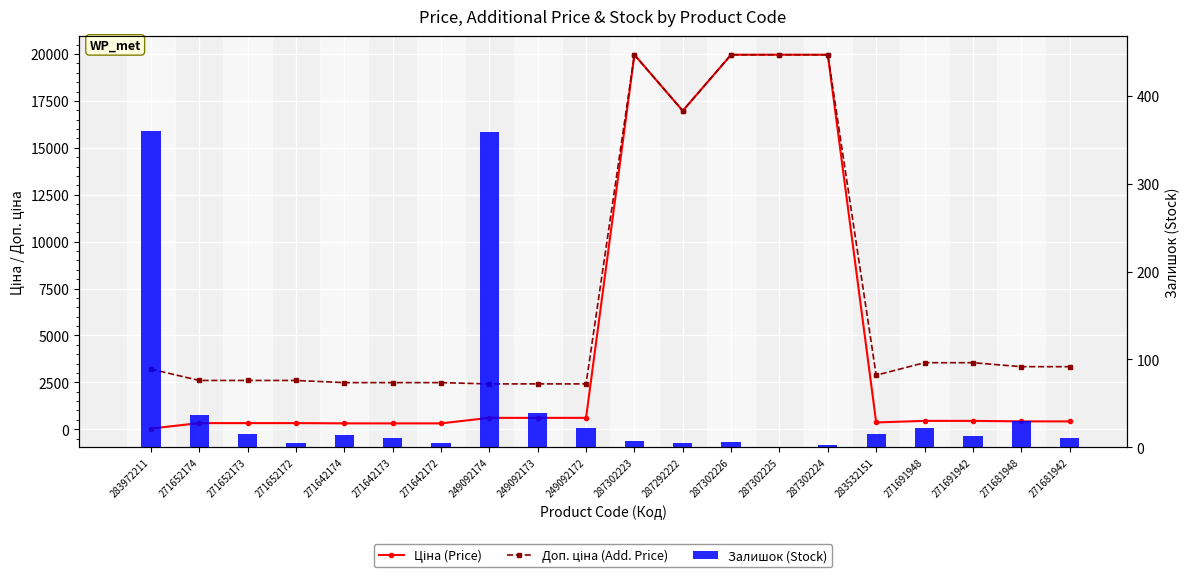

What is the sum of the Залишок (Stock) values at 283532151 and 271652172?

20.0